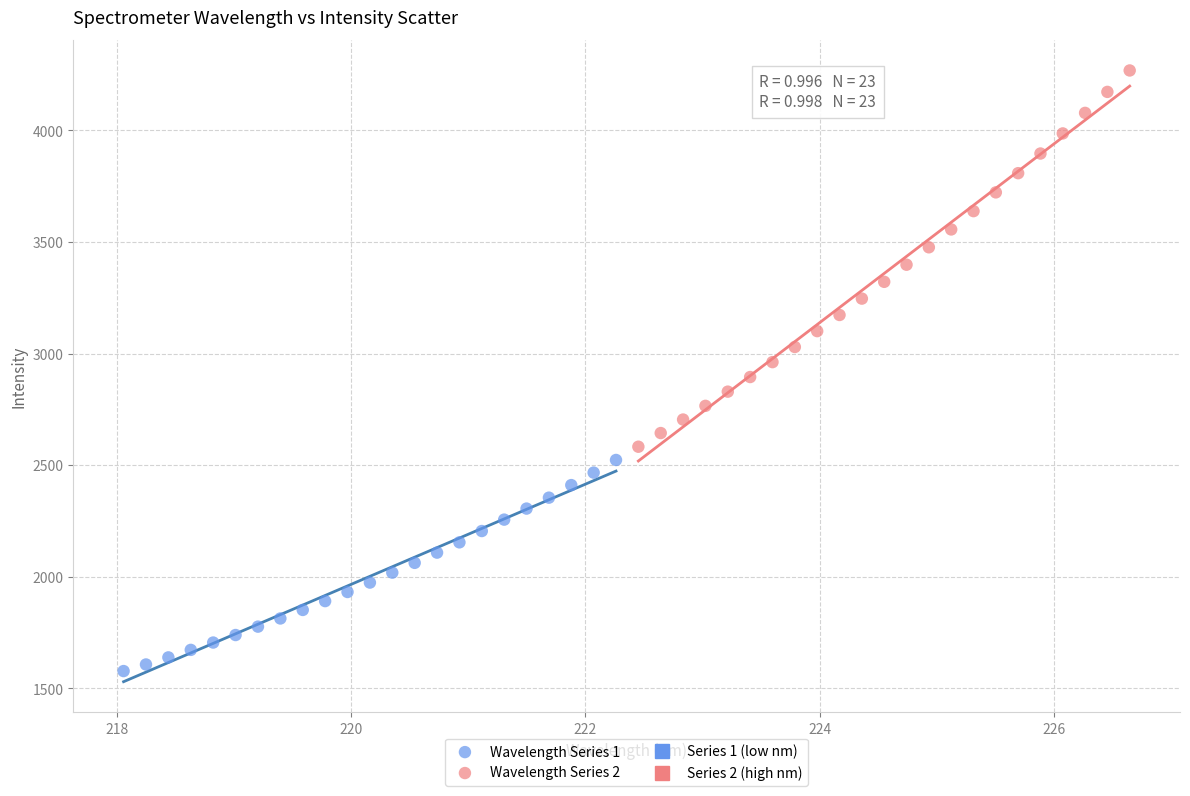

Which series reaches the maximum Y coordinate?

Wavelength Series 2